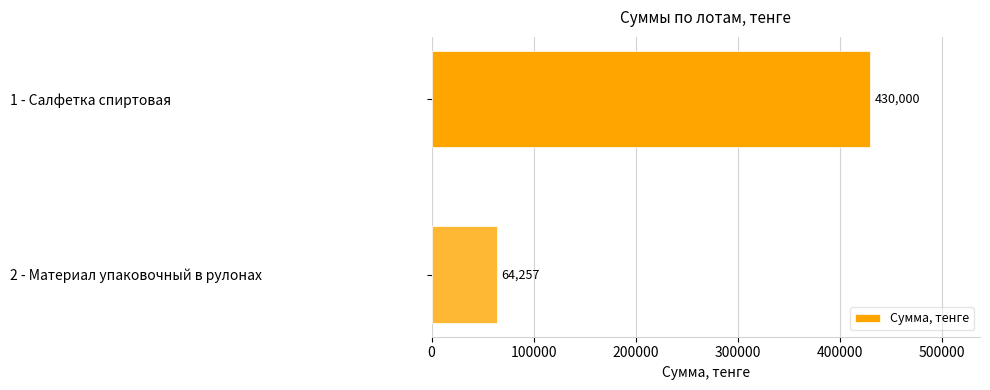

Reading top to bottom, list all the values displayed in this chart.

1 - Салфетка спиртовая=430000	2 - Материал упаковочный в рулонах=64257